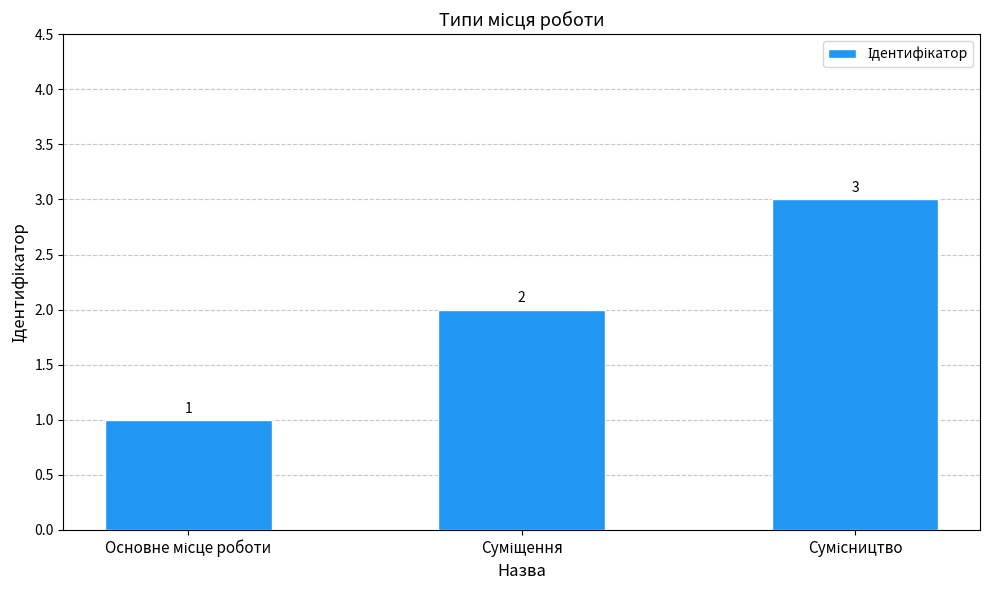

What is the maximum value shown in the chart?

3